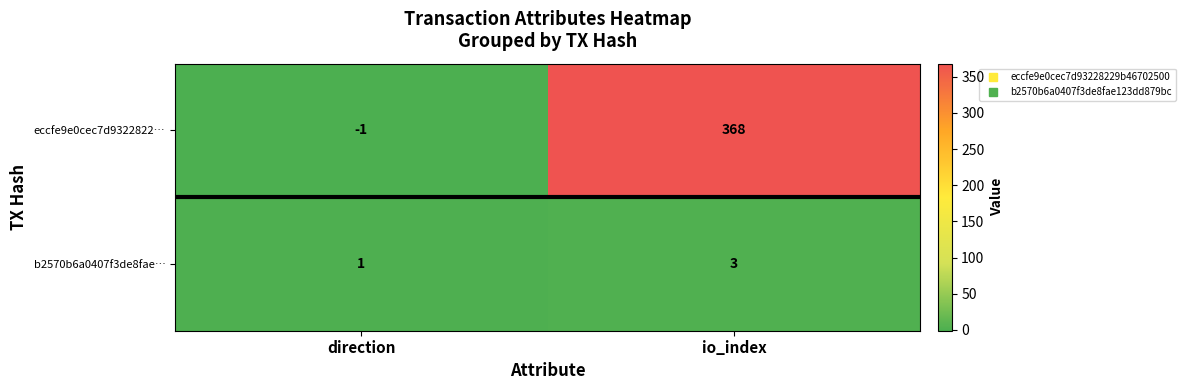

Rank the series at direction from highest to lowest value.

b2570b6a0407f3de8fae…, eccfe9e0cec7d9322822…